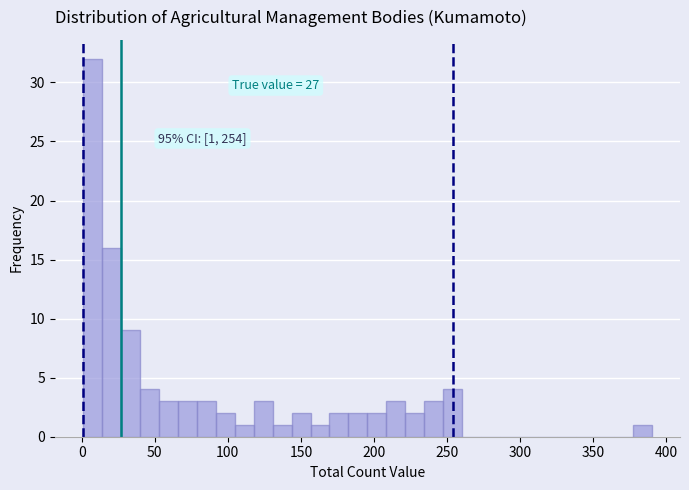

Read against the x-axis, roughly where is the centre of the tallest bar?

5